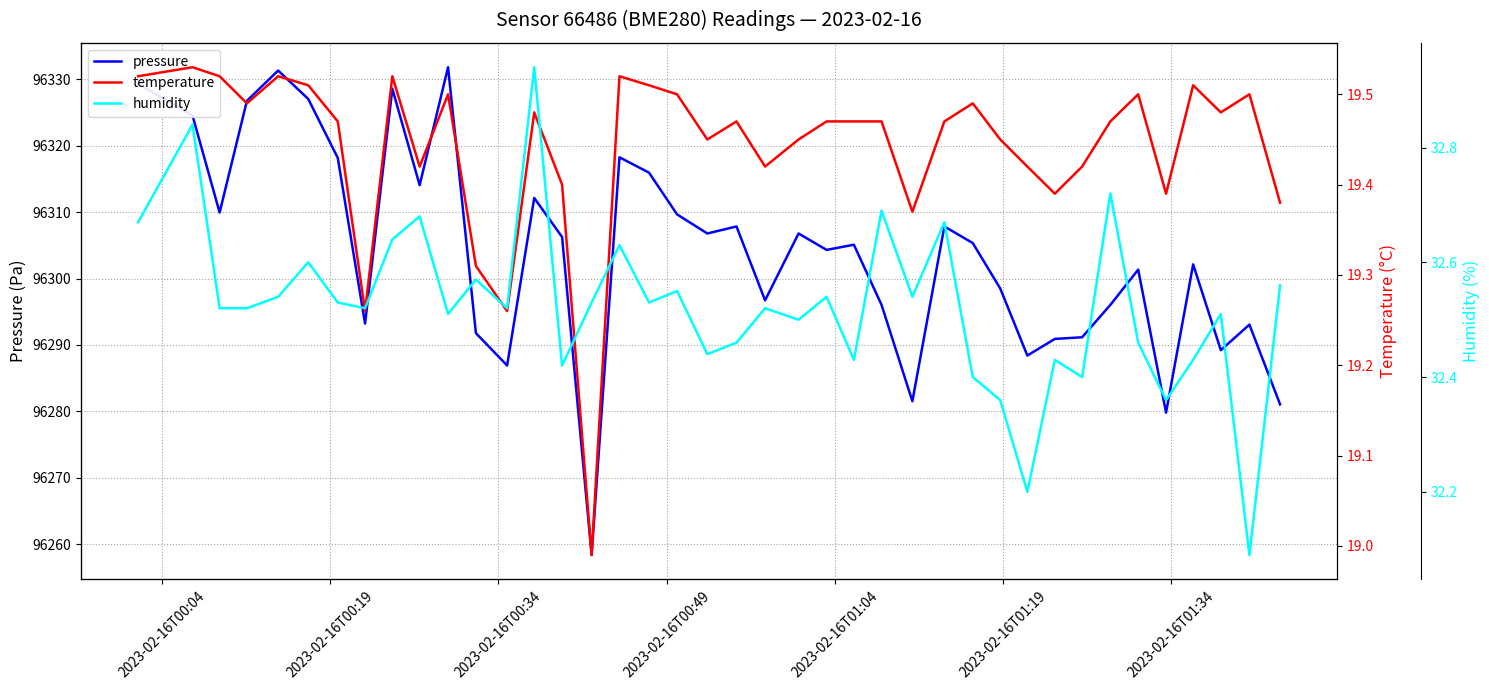

What is the lowest value of the pressure series?

96258.4